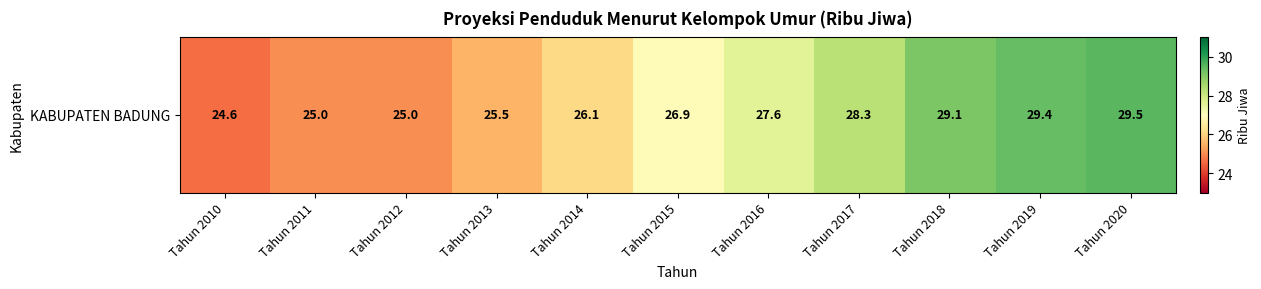

What is the ratio of the value at Tahun 2016 to the value at Tahun 2011?

1.1